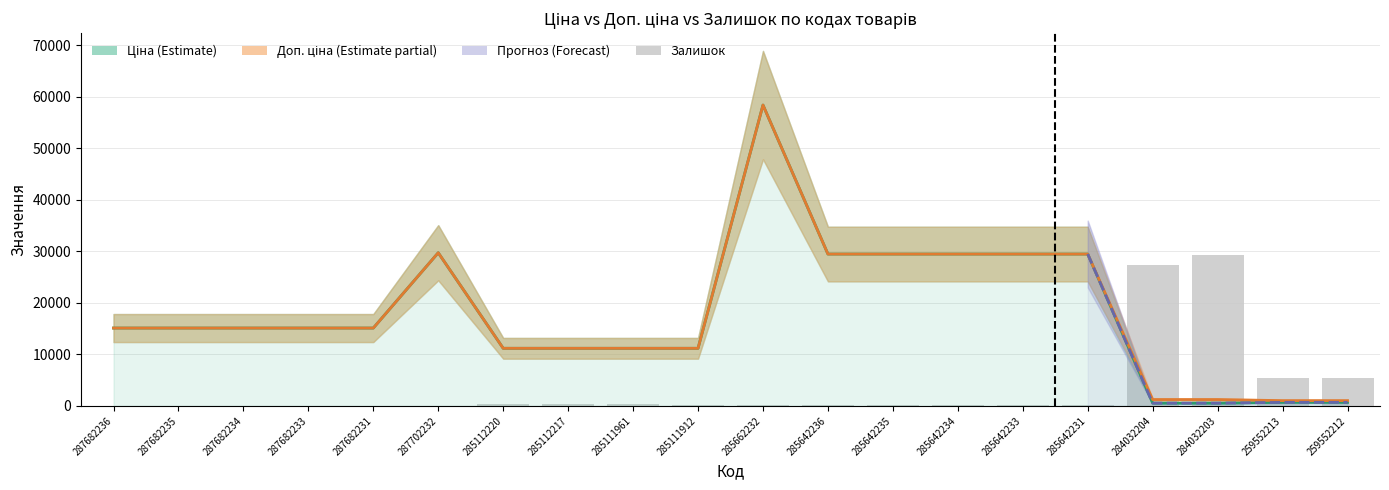

What is the value of the Ціна bar at the 16th from the left?

29491.5